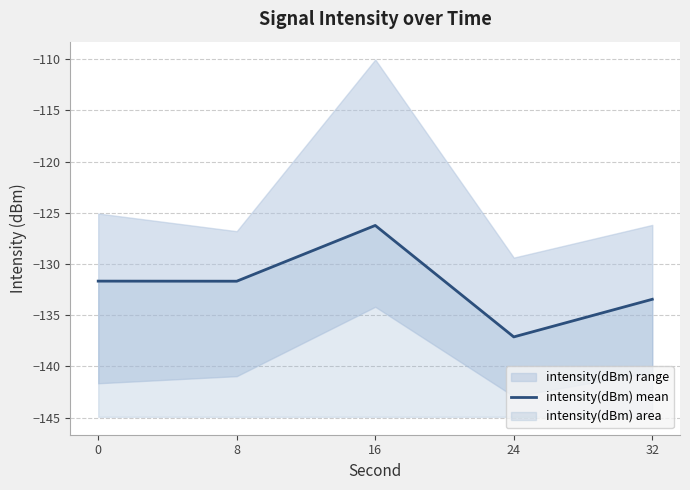

What is the change in value from 8 to 32?

-1.8